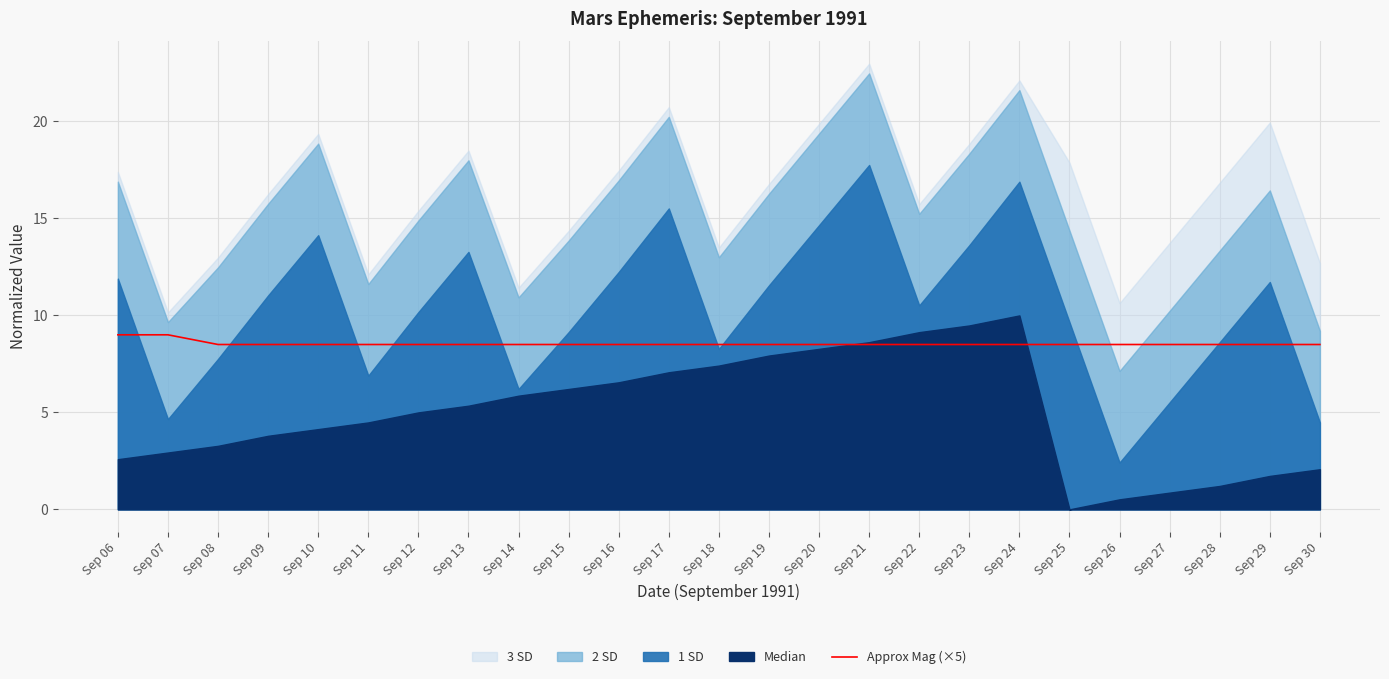

What is the change in value from Sep 06 to Sep 28?

-0.5